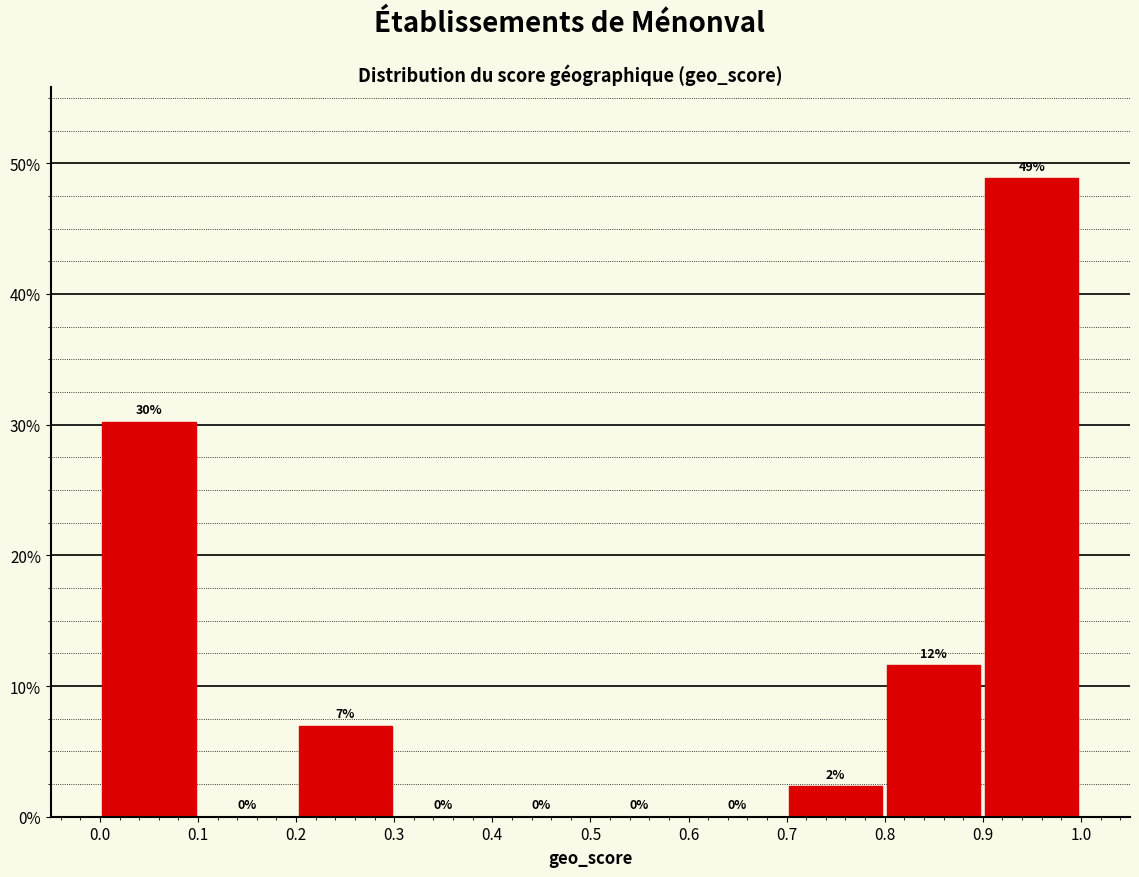

Over which range of the x-axis is the bar tallest?

0.9 to 1.0